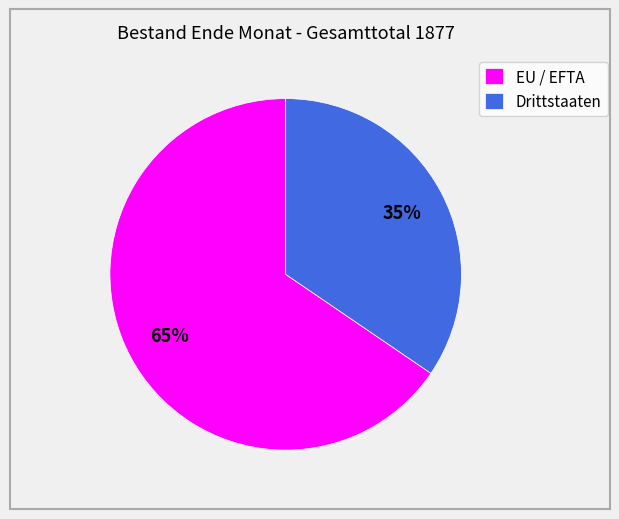

Count the number of slices in the pie.

2